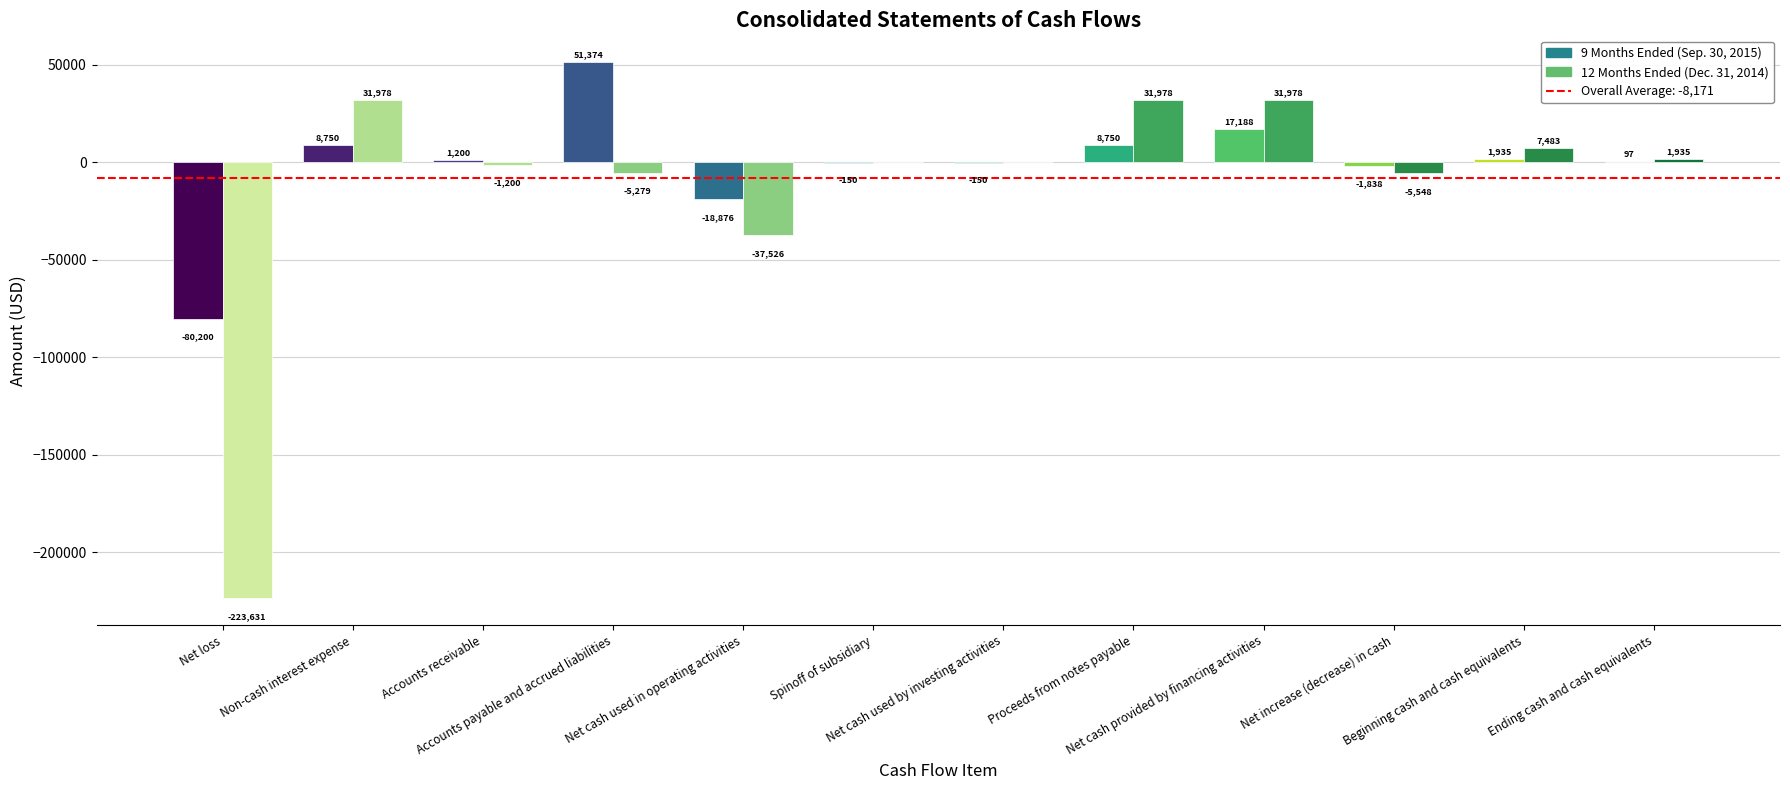

How many distinct data groups are displayed?

2